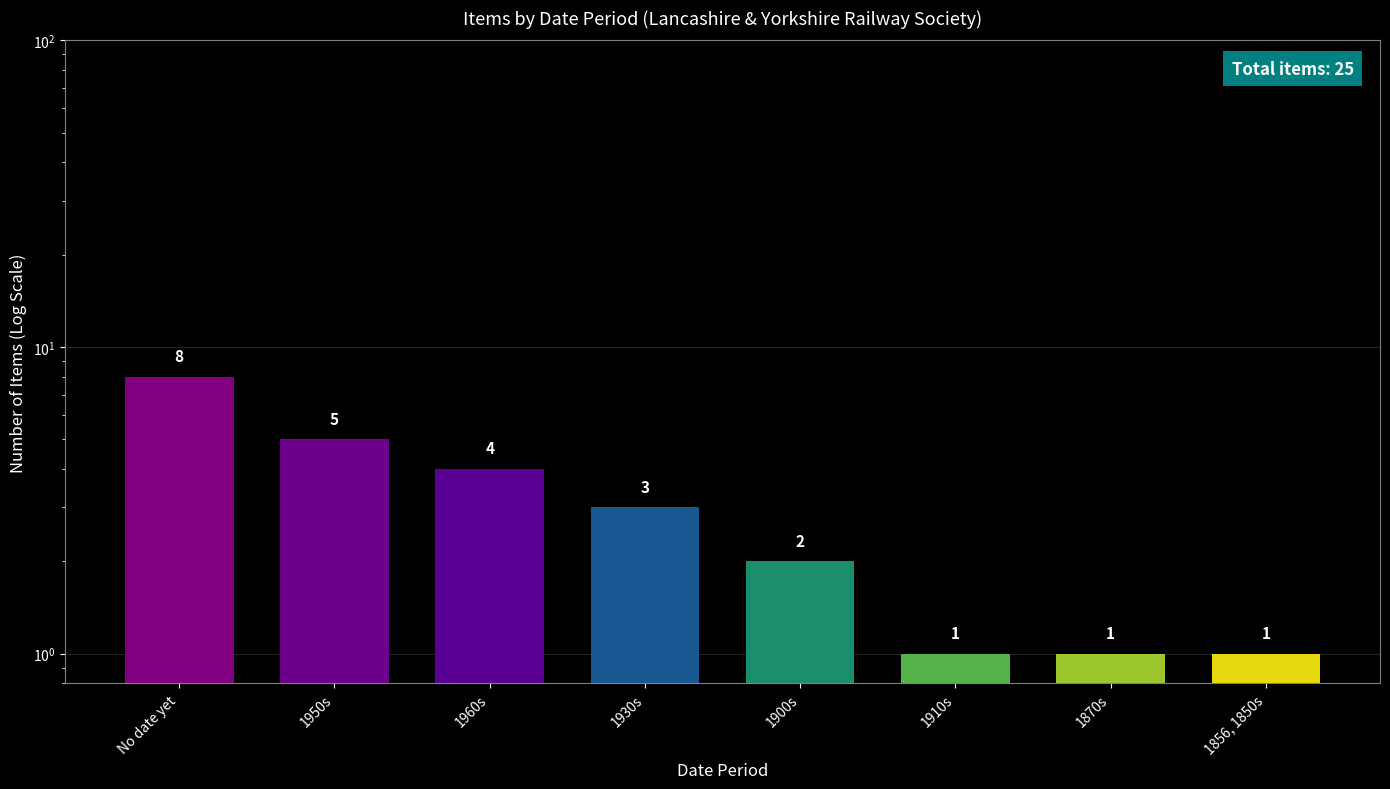

Rank the categories by value from highest to lowest.

No date yet, 1950s, 1960s, 1930s, 1900s, 1910s, 1870s, 1856, 1850s